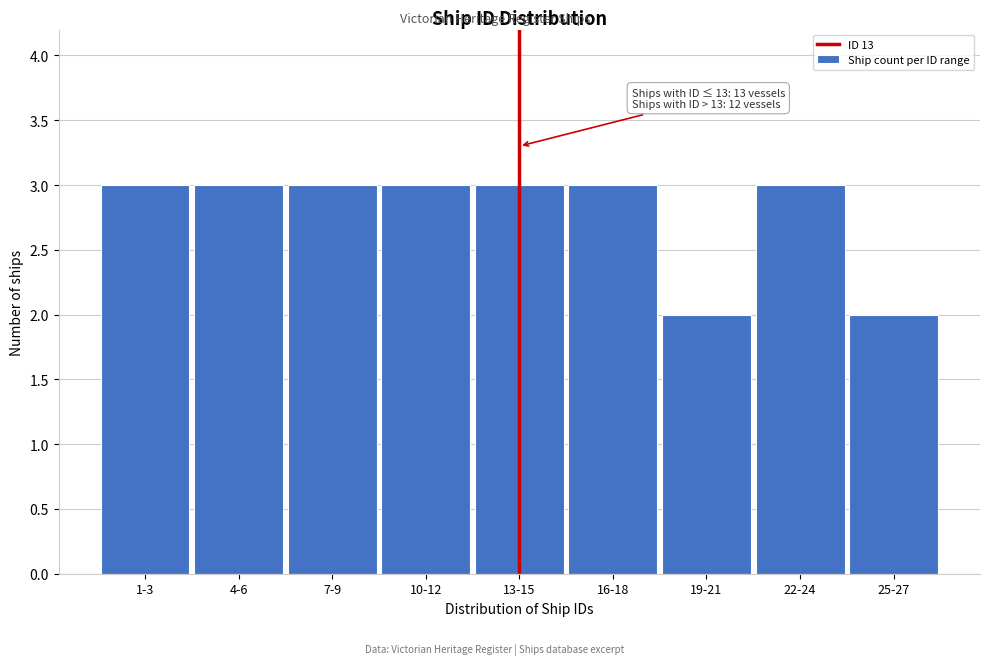

Reading left to right, what are all the values shown in this chart?

1-3=3	4-6=3	7-9=3	10-12=3	13-15=3	16-18=3	19-21=2	22-24=3	25-27=2